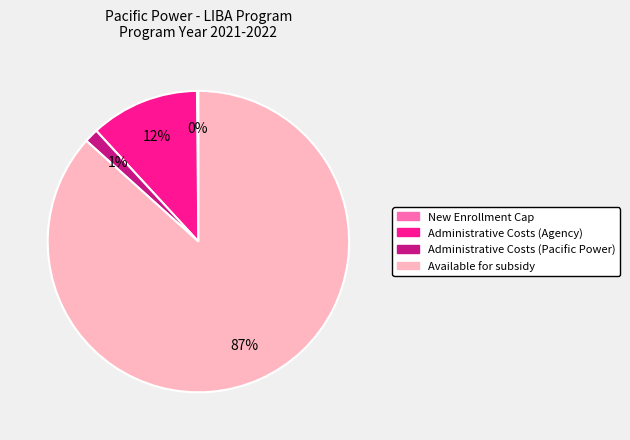

Combined, do Available for subsidy and Administrative Costs (Pacific Power) account for over 50%?

Yes